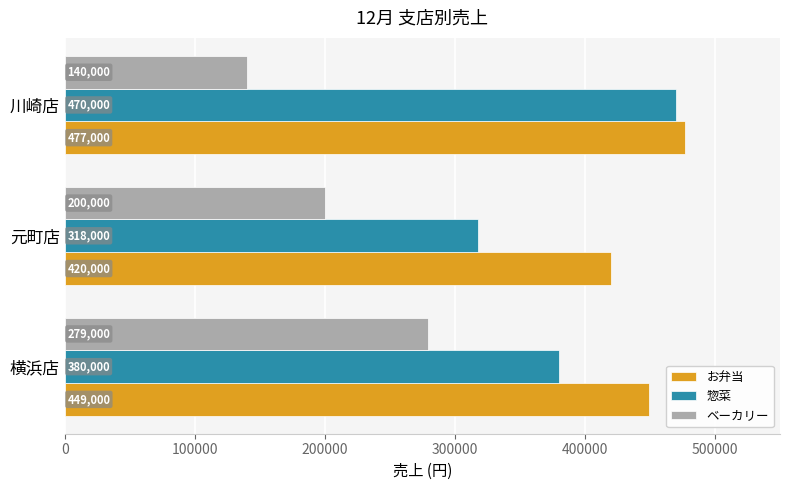

Rank the series by their maximum value, from lowest to highest.

ベーカリー, 惣菜, お弁当